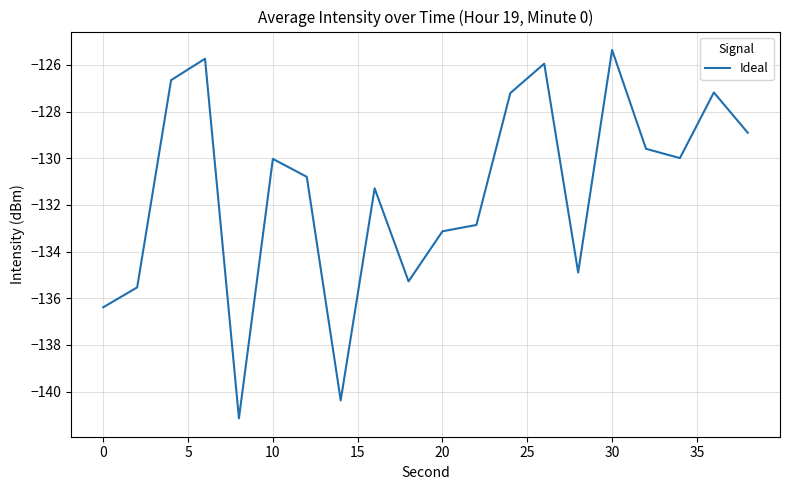

What is the minimum value shown in the chart?

-141.1